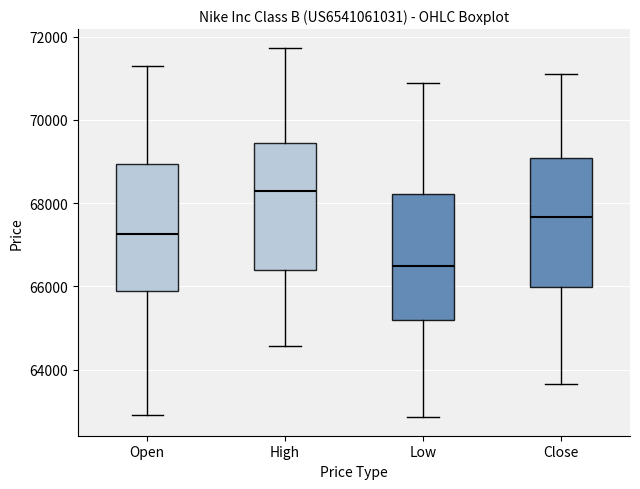

Reading left to right, transcribe this box plot: for each box, give where its median line is, the range the box spans, and where its two whiskers end, as read against the y-axis. The values are not printed on the chart, so give them approximately, as read against the axis.

Open: median 67200, box 65800 to 69000, whiskers 63000 to 71200
High: median 68200, box 66400 to 69400, whiskers 64600 to 71800
Low: median 66400, box 65200 to 68200, whiskers 62800 to 70800
Close: median 67600, box 66000 to 69000, whiskers 63600 to 71000